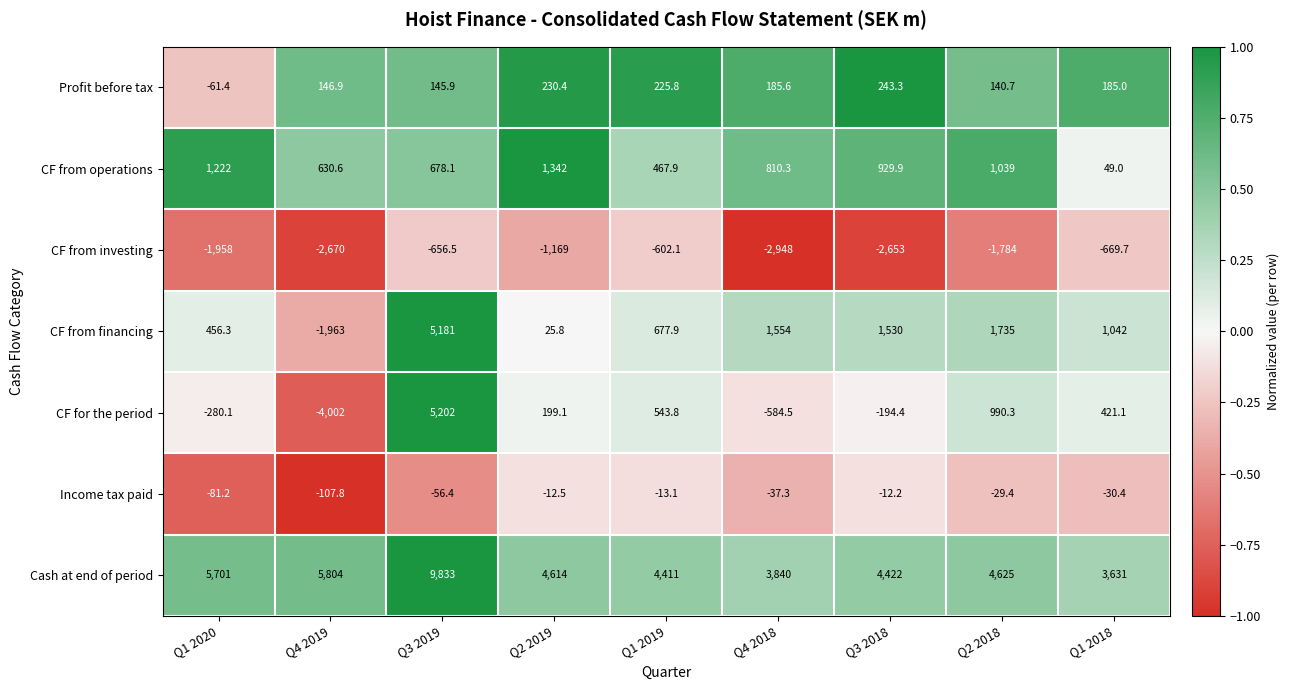

Rank the series by their maximum value, from lowest to highest.

CF from investing, Income tax paid, Profit before tax, CF from operations, CF from financing, CF for the period, Cash at end of period